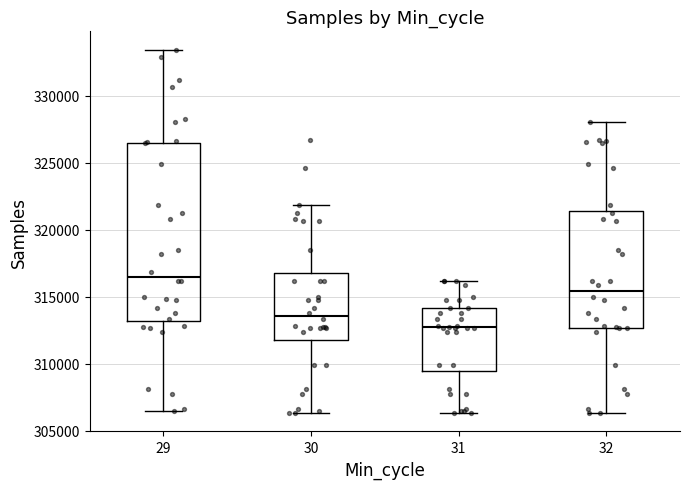

Which box has the lowest median line?

31